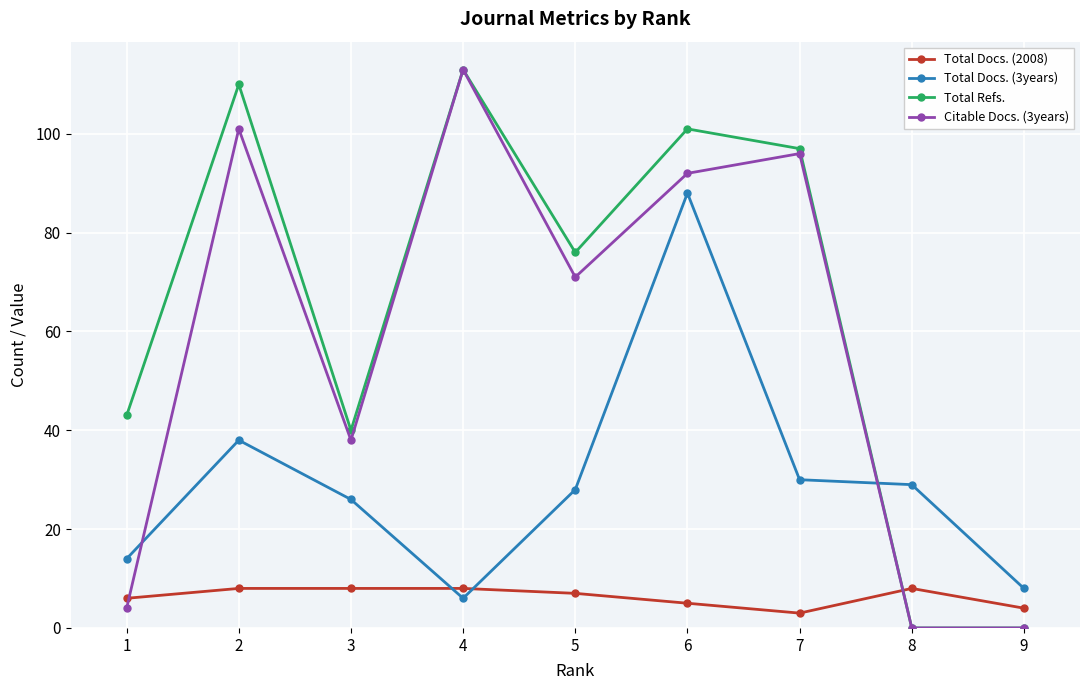

Between which two adjacent categories do Total Refs. and Total Docs. (2008) first intersect?

7 and 8